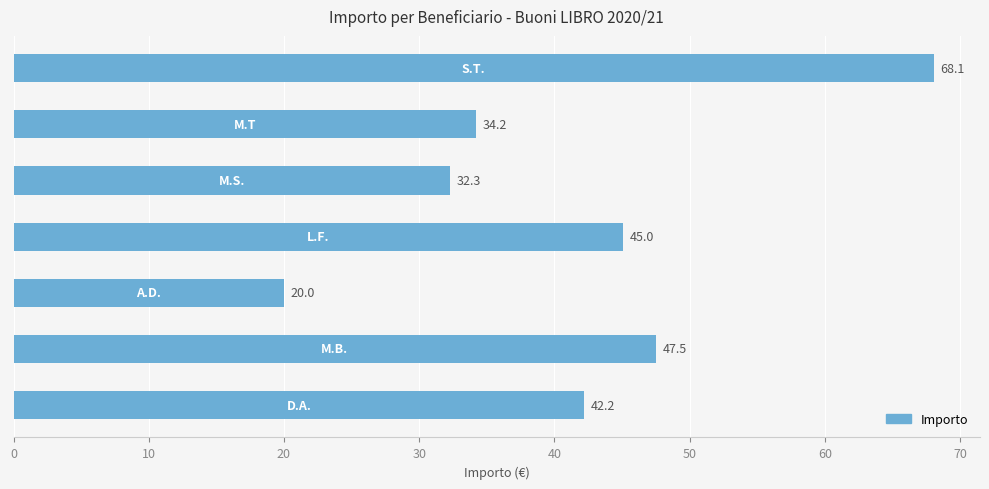

What is the greatest value displayed?

68.1